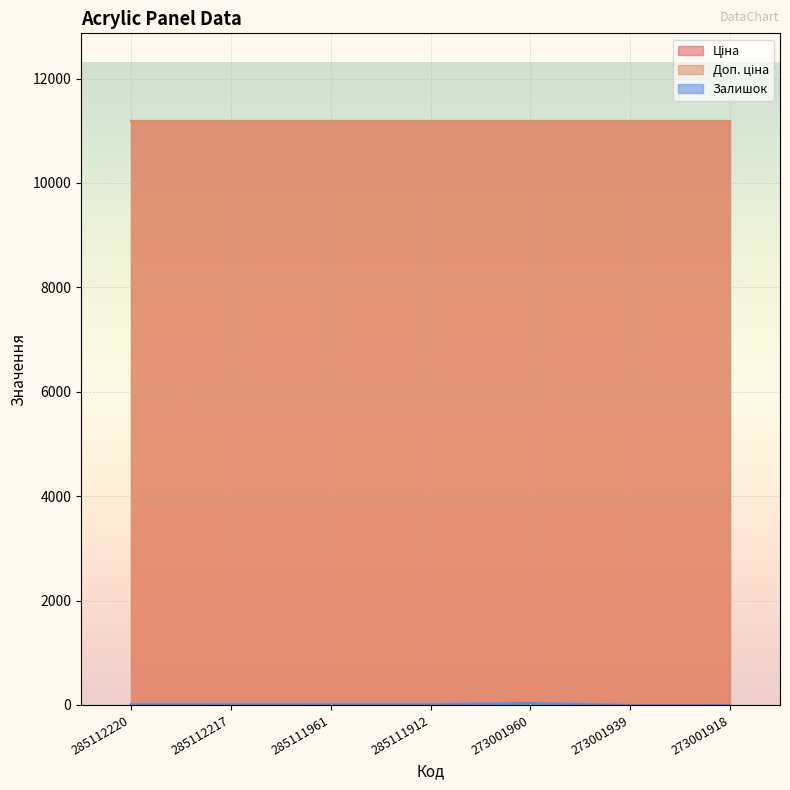

Is it true that Залишок equals 17.0 at 285112220?

True